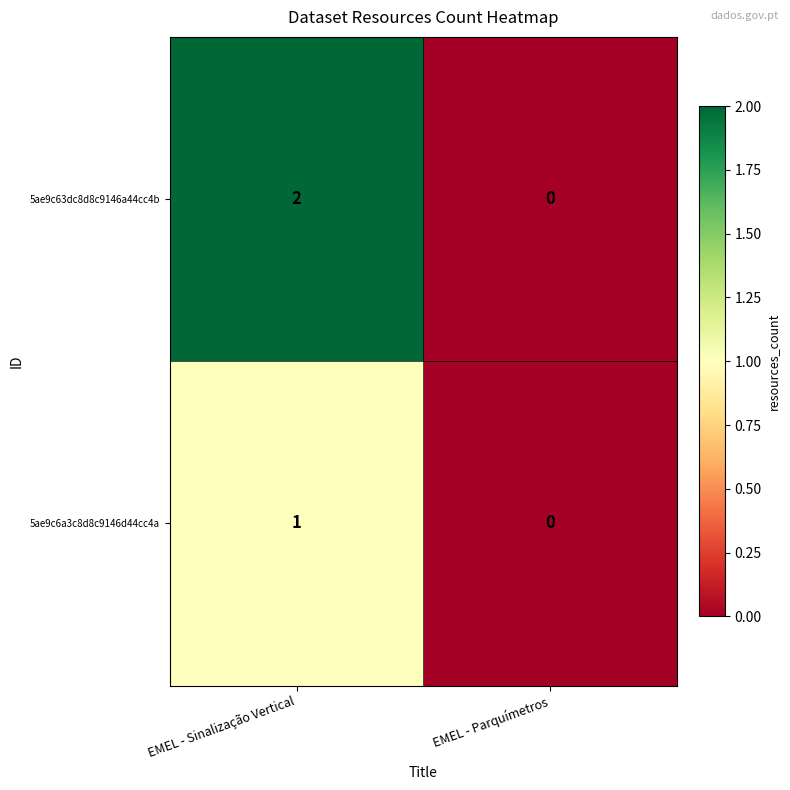

How many data points in 5ae9c6a3c8d8c9146d44cc4a are less than 1?

1